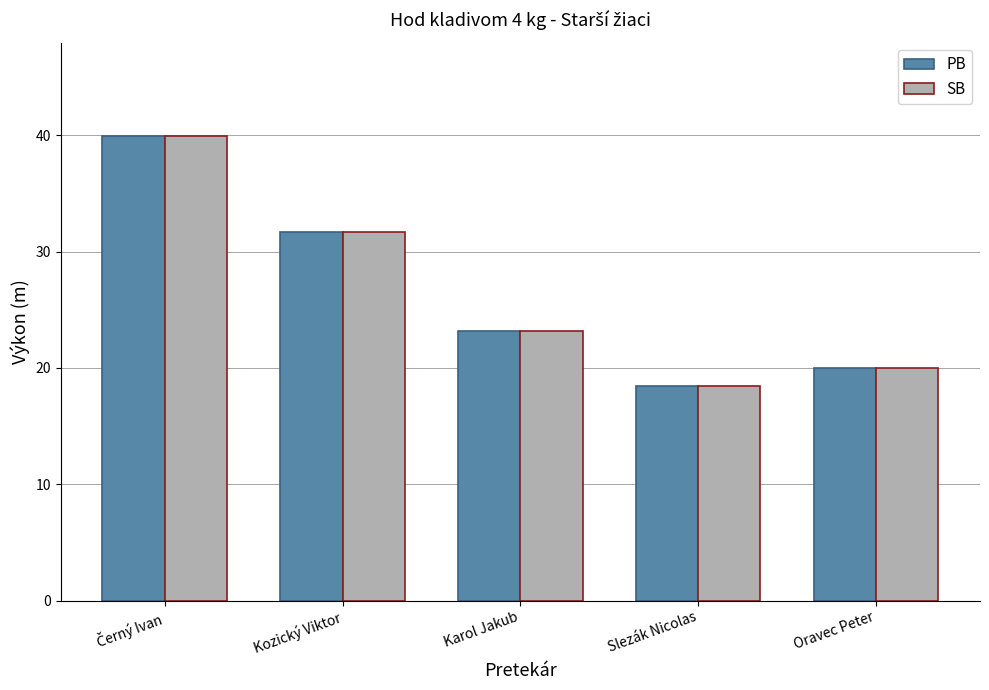

What is the difference between the maximum and minimum values in the SB series?

21.6